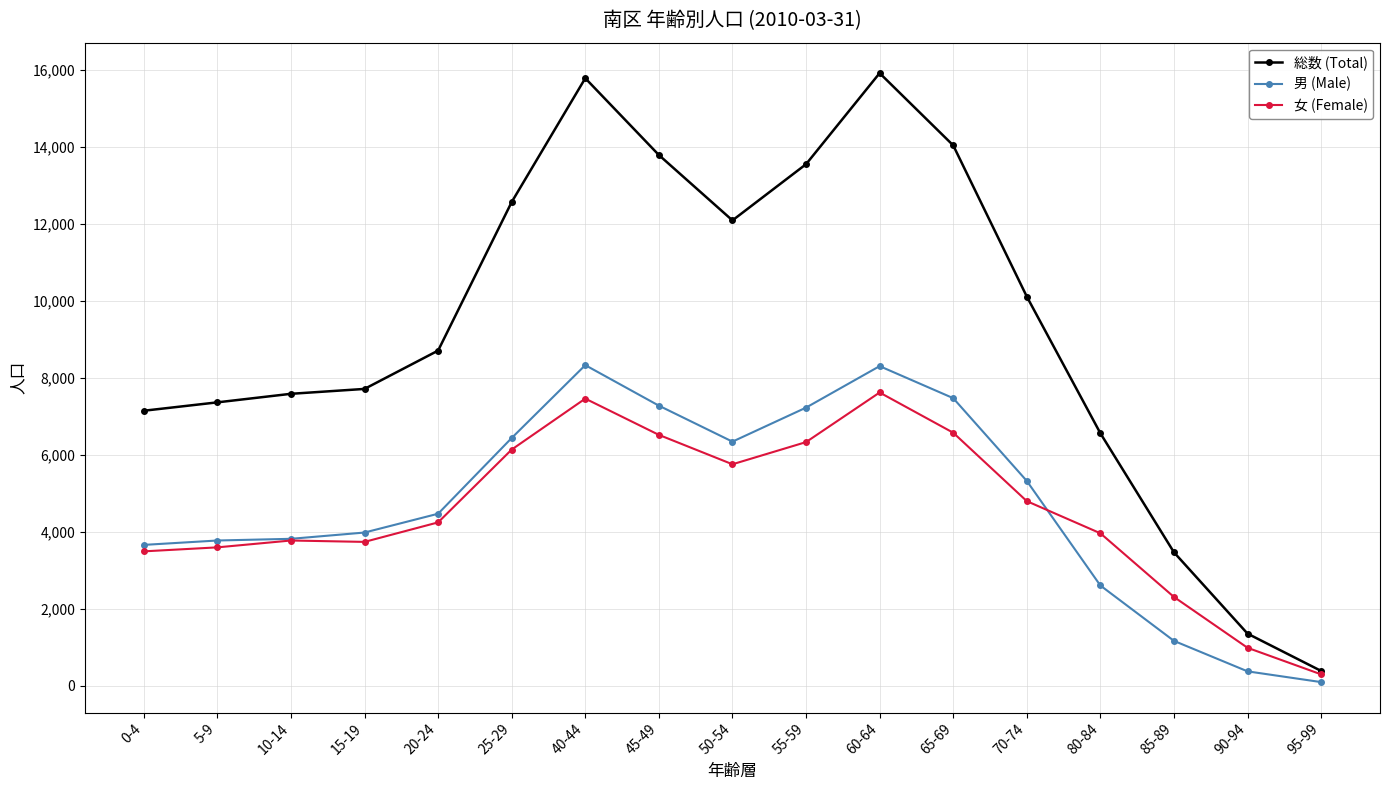

What is the label of the 2nd point from the right?

90-94